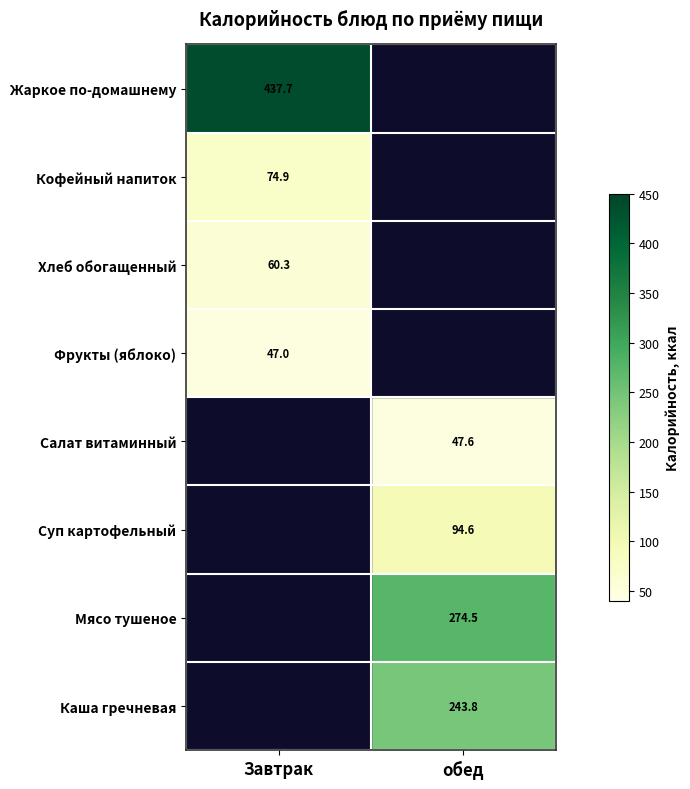

Is it true that Салат витаминный equals 66.0 at обед?

False